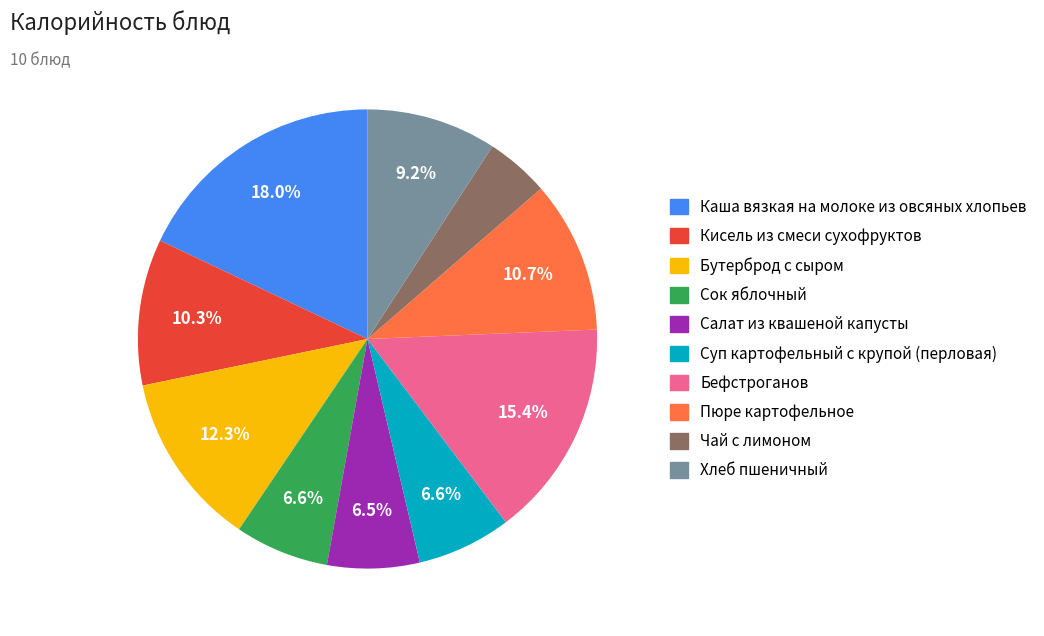

Does Пюре картофельное represent more than half of the total?

No